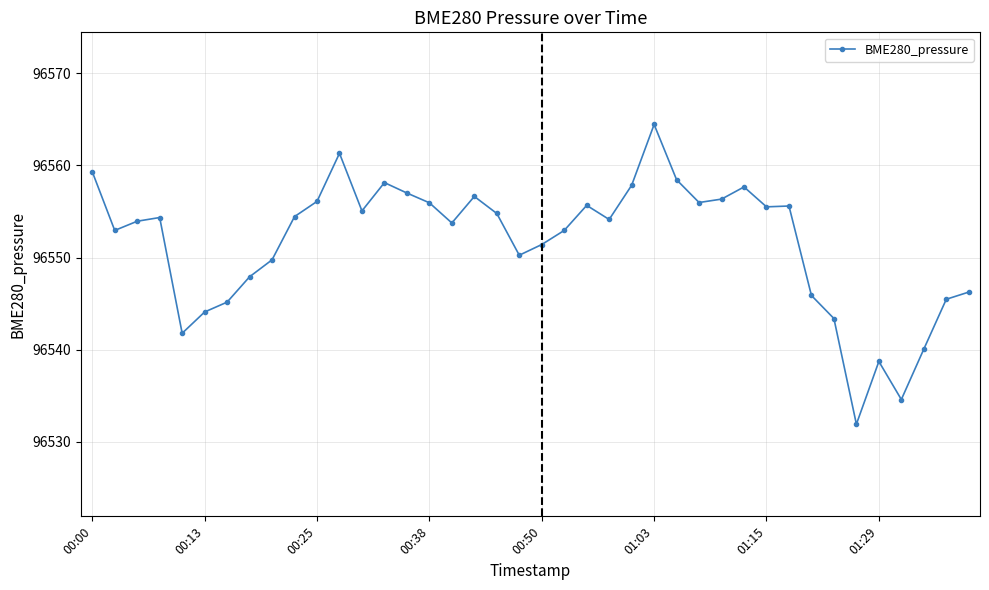

What is the greatest value displayed?

96564.4